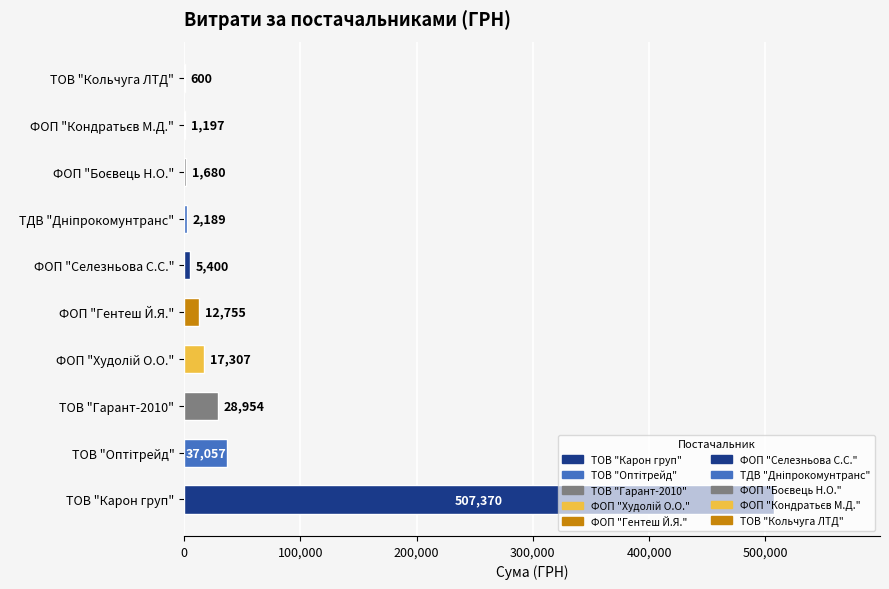

Read the value at ТОВ "Карон груп".

507370.3